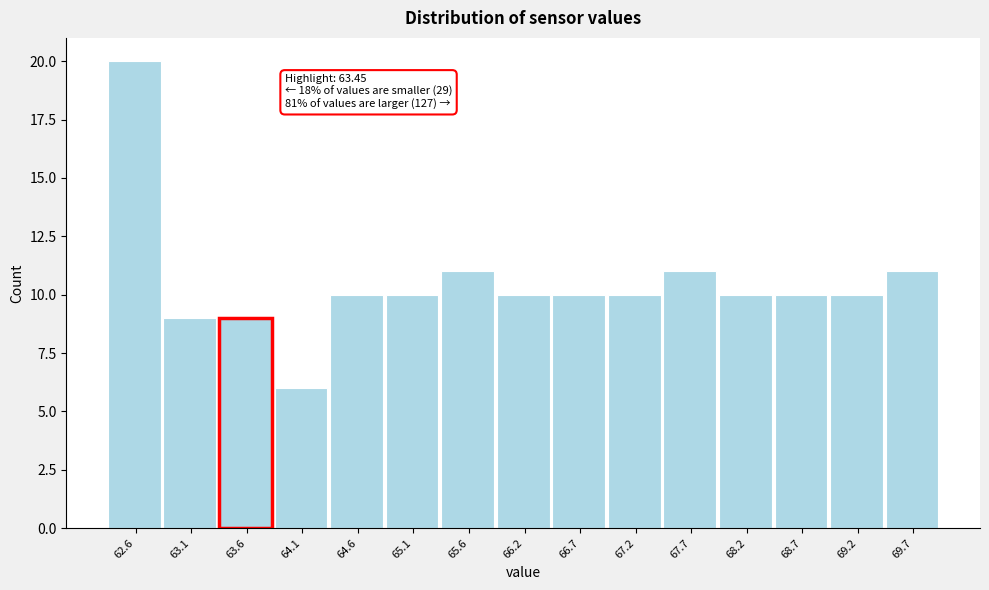

Over which range of the x-axis is the bar tallest?

62.3 to 62.8